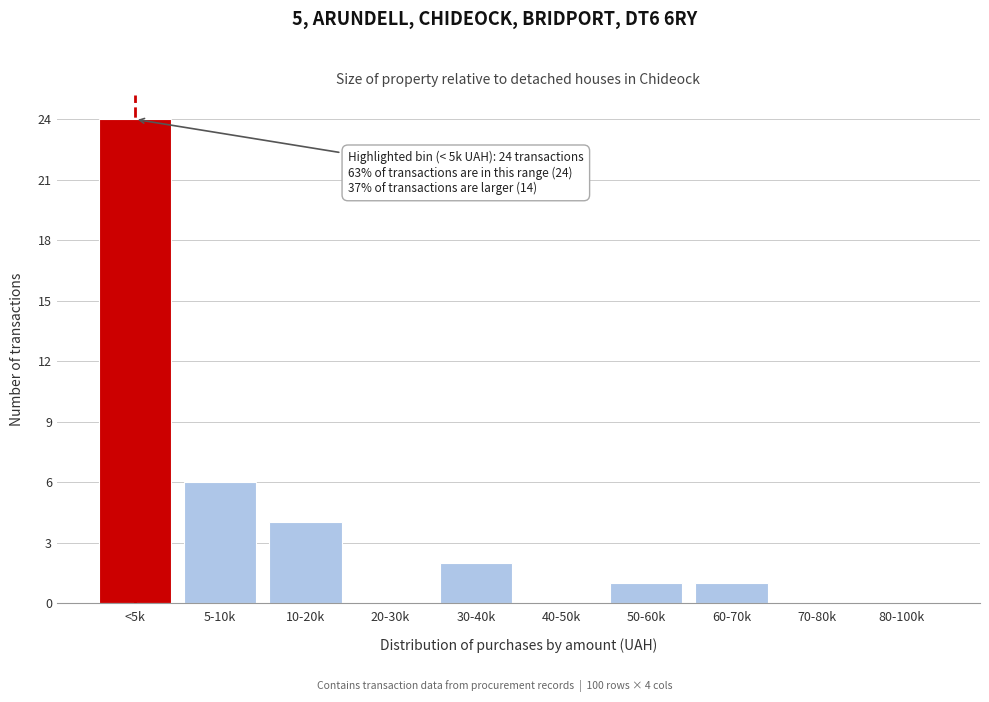

Reading left to right, list all the values displayed in this chart.

<5k=24	5-10k=6	10-20k=4	20-30k=0	30-40k=2	40-50k=0	50-60k=1	60-70k=1	70-80k=0	80-100k=0